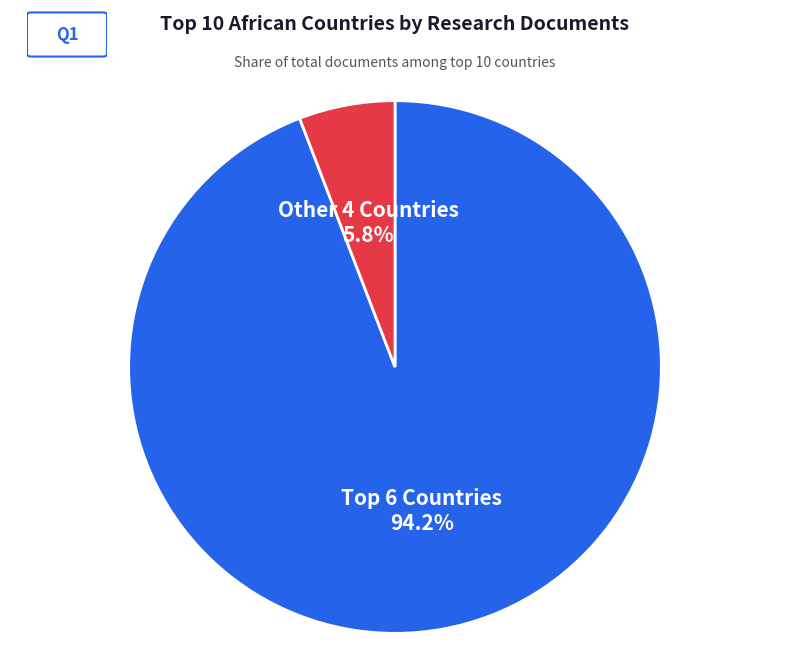

Does any single category account for the majority?

Yes